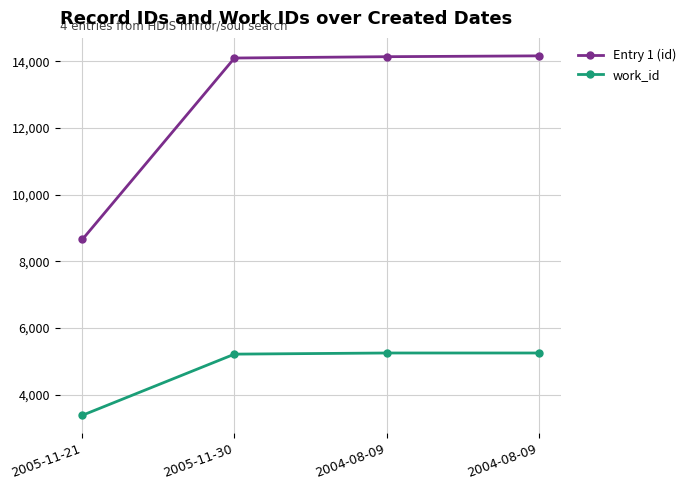

Does the chart have visible grid lines?

Yes